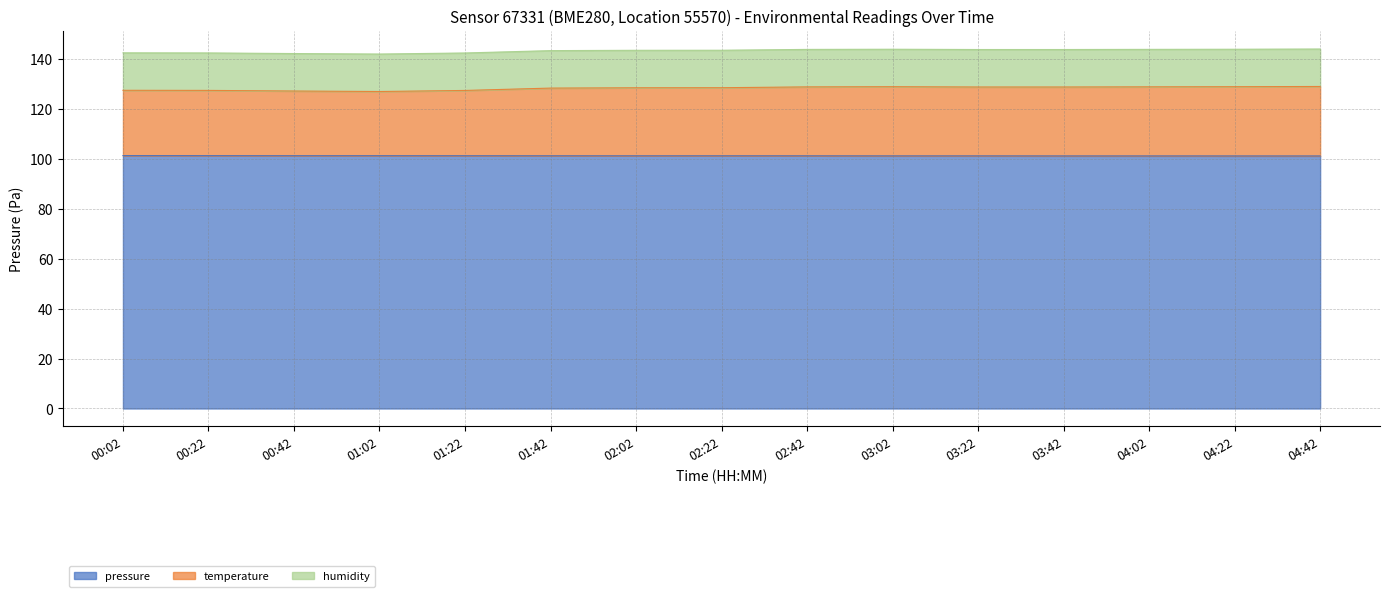

The pressure series shows 101.1 at 04:22. True or false?

True